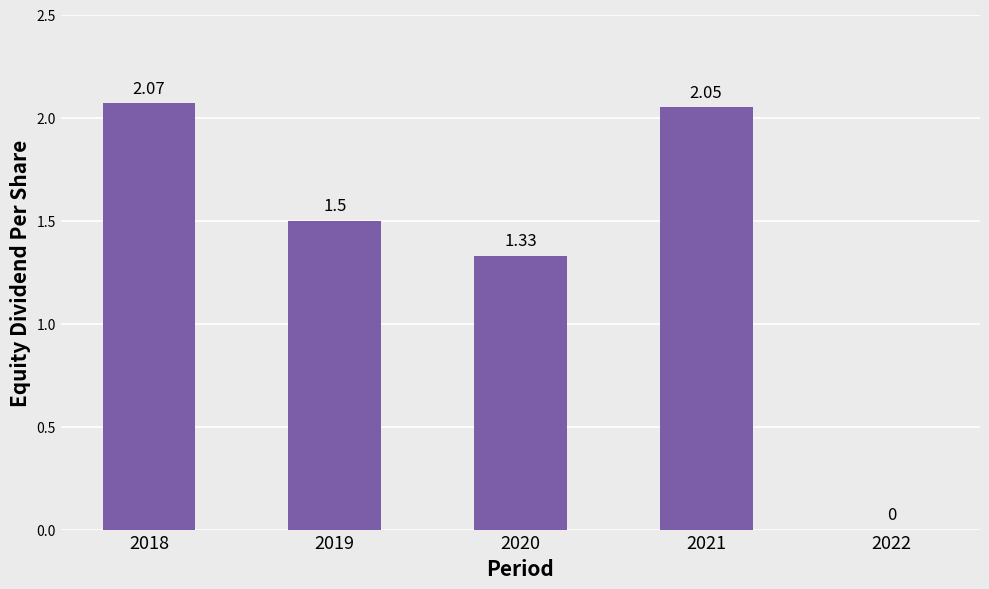

True or false: the data shows 0.7 at 2021.

False